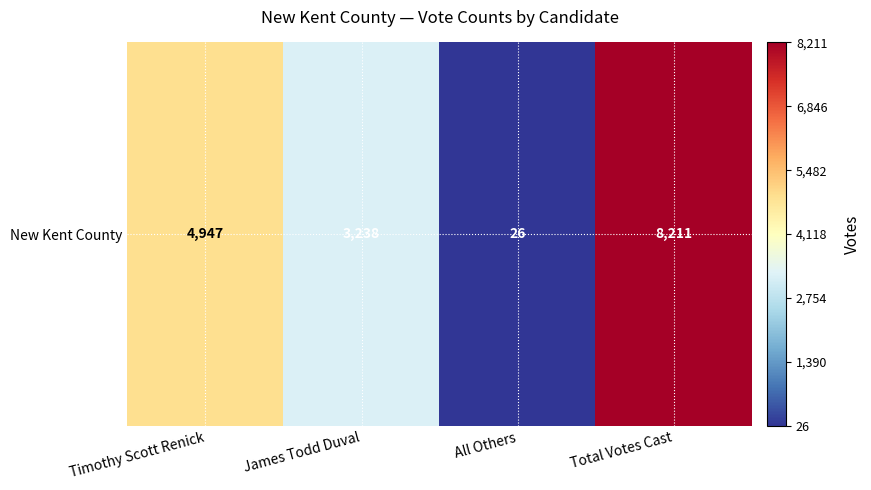

Which label corresponds to the largest value in the chart?

Total Votes Cast